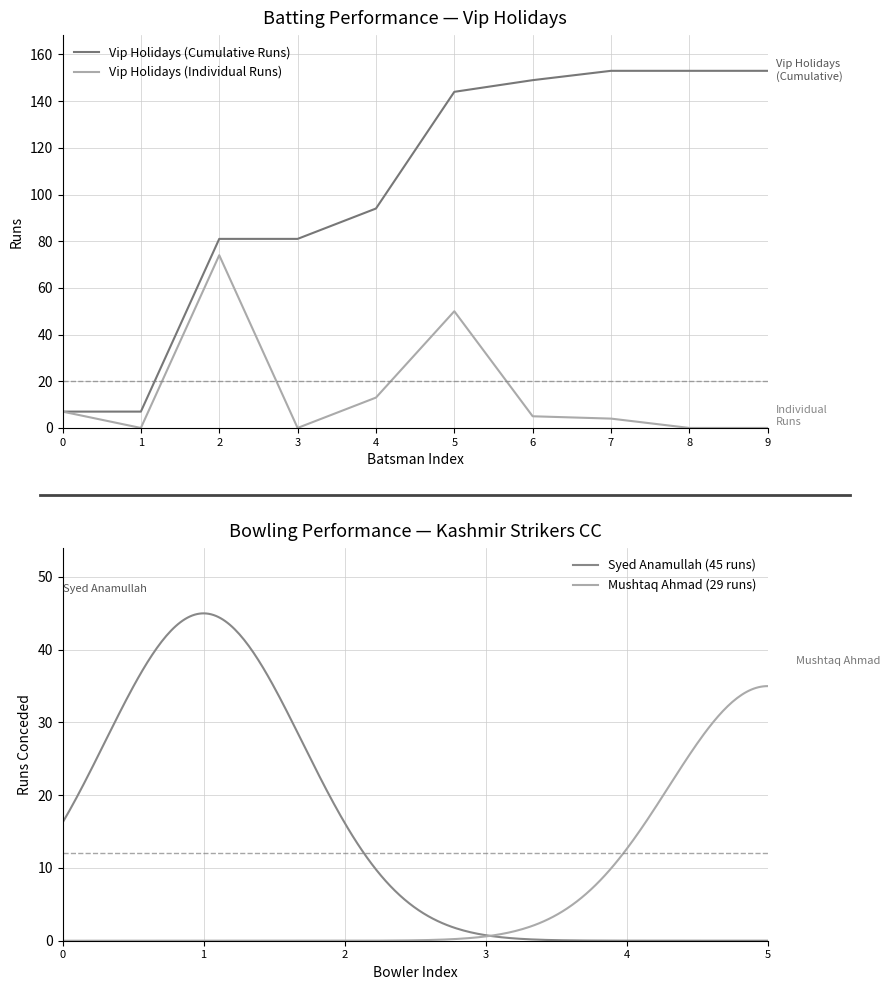

Is this an area chart (filled region under the line)?

No